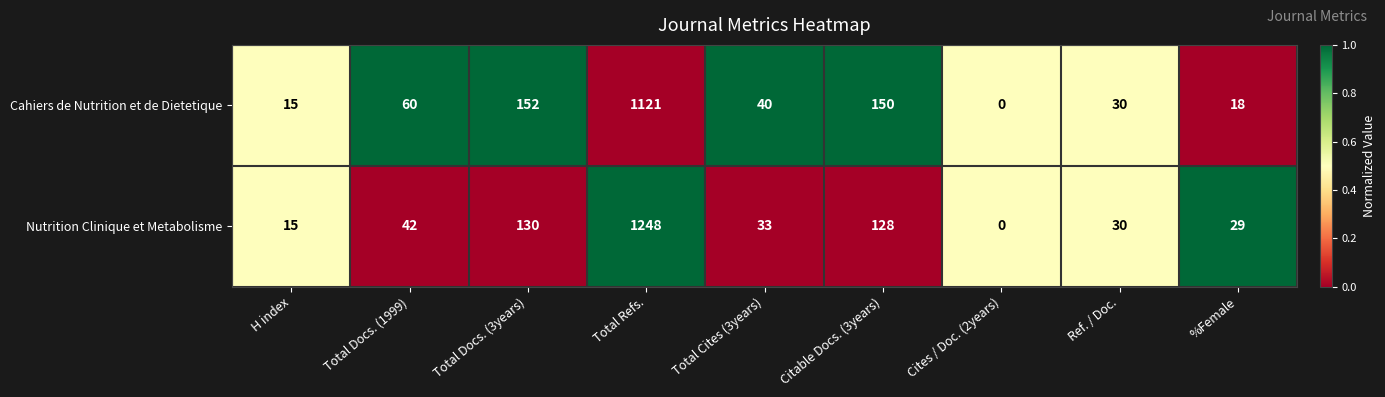

Which series has the largest range (max minus min)?

Nutrition Clinique et Metabolisme